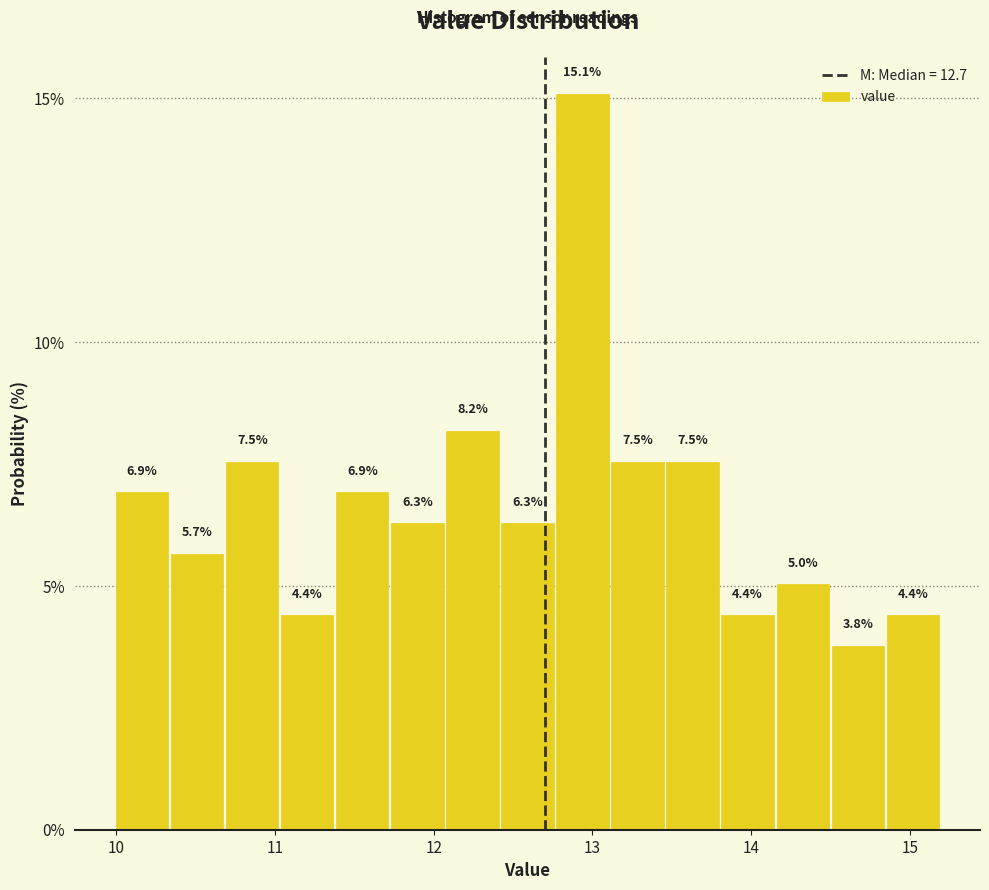

Around what value on the x-axis is the tallest bar? Give the approximate position of its centre, as read against the axis.

12.9